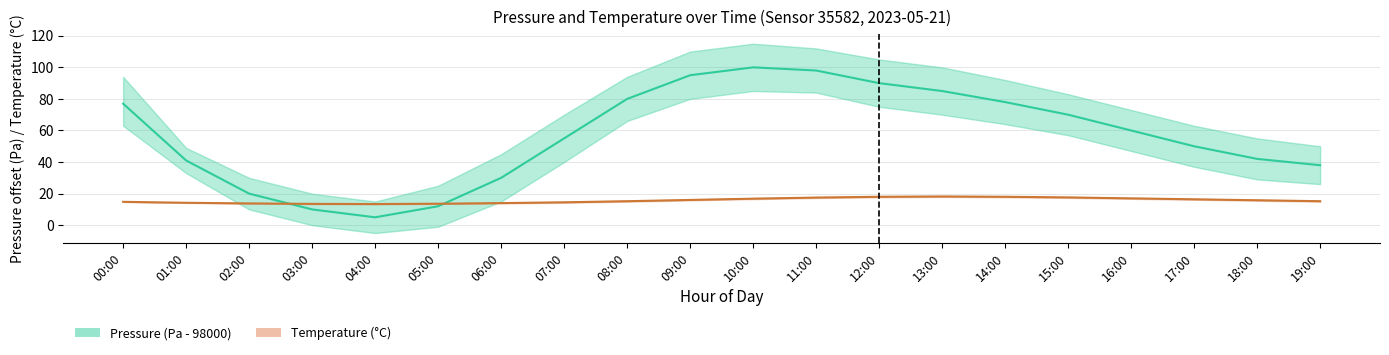

Which series has the largest range (max minus min)?

Pressure estimate (Pa - 98000)